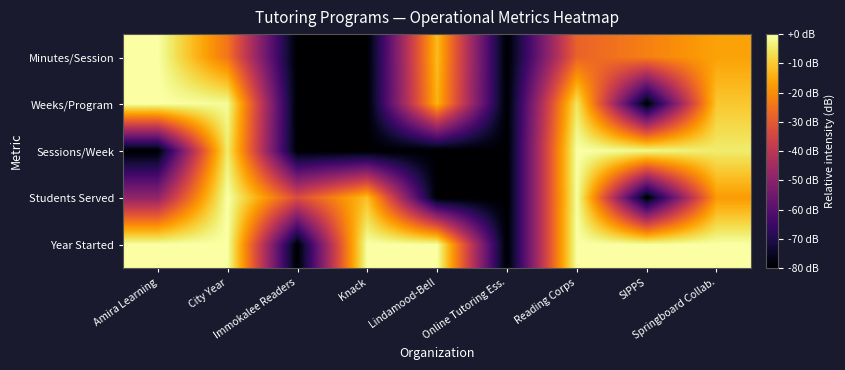

Reading left to right, extract all data points from this chart.

Year Started: Amira Learning=0.0	City Year=-0.1	Immokalee Readers=-80.0	Knack=-0.0	Lindamood-Bell=-0.1	Online Tutoring Ess.=-80.0	Reading Corps=-0.1	SIPPS=-0.2	Springboard Collab.=-0.0
Students Served: Amira Learning=-48.3	City Year=0.0	Immokalee Readers=-33.1	Knack=-11.6	Lindamood-Bell=-80.0	Online Tutoring Ess.=-80.0	Reading Corps=-0.5	SIPPS=-80.0	Springboard Collab.=-17.6
Sessions/Week: Amira Learning=-80.0	City Year=-4.4	Immokalee Readers=-80.0	Knack=-80.0	Lindamood-Bell=-80.0	Online Tutoring Ess.=-80.0	Reading Corps=0.0	SIPPS=-1.9	Springboard Collab.=-4.4
Weeks/Program: Amira Learning=0.0	City Year=-1.2	Immokalee Readers=-80.0	Knack=-80.0	Lindamood-Bell=-14.0	Online Tutoring Ess.=-80.0	Reading Corps=-5.5	SIPPS=-80.0	Springboard Collab.=-10.5
Minutes/Session: Amira Learning=0.0	City Year=-24.4	Immokalee Readers=-80.0	Knack=-80.0	Lindamood-Bell=-12.4	Online Tutoring Ess.=-80.0	Reading Corps=-28.0	SIPPS=-22.4	Springboard Collab.=-16.5